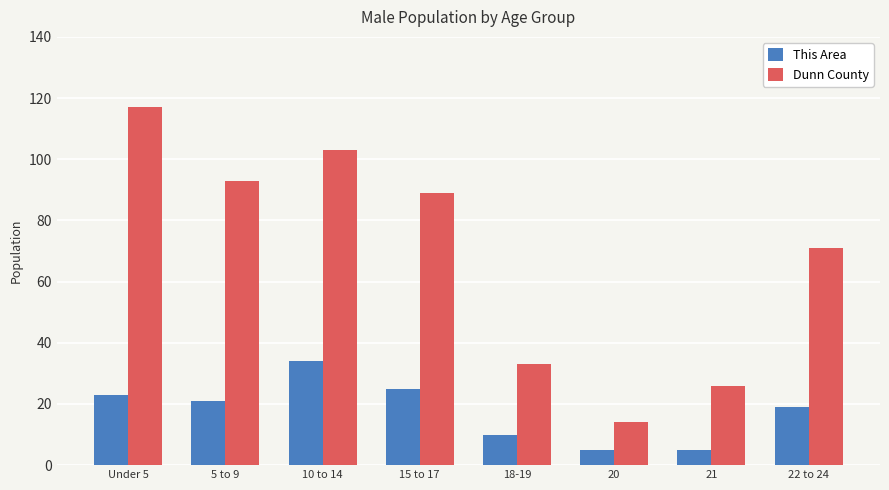

What is the spread (max minus min) of values at 22 to 24?

52